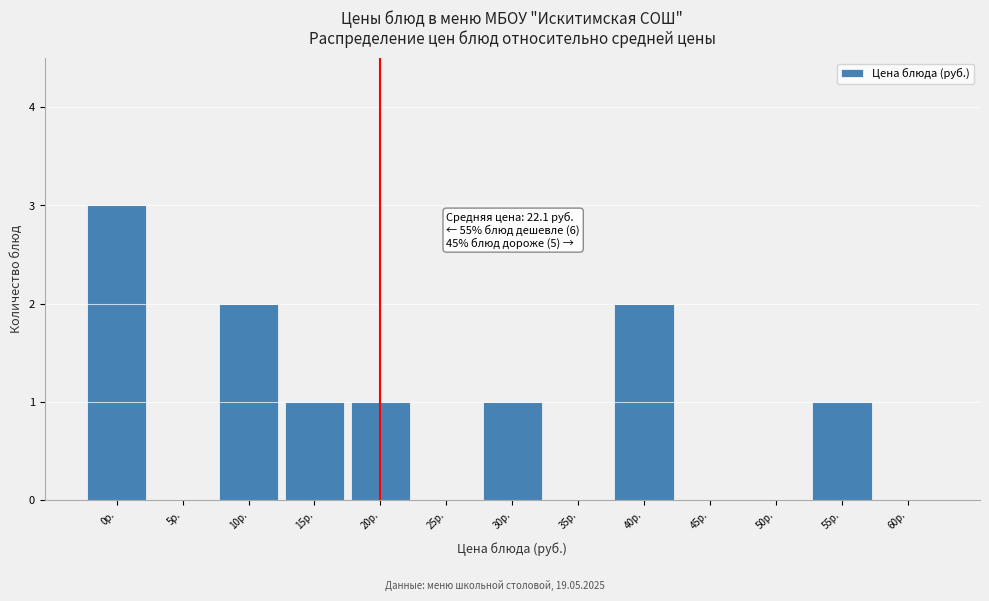

Reading left to right, what are all the values shown in this chart?

0р.=3	5р.=0	10р.=2	15р.=1	20р.=1	25р.=0	30р.=1	35р.=0	40р.=2	45р.=0	50р.=0	55р.=1	60р.=0